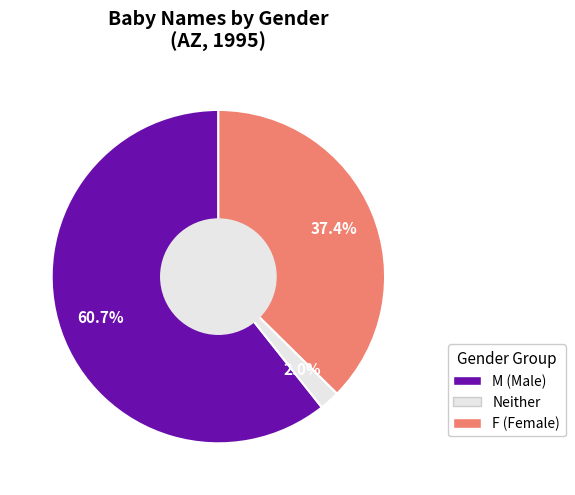

Is there a majority slice in this chart?

Yes